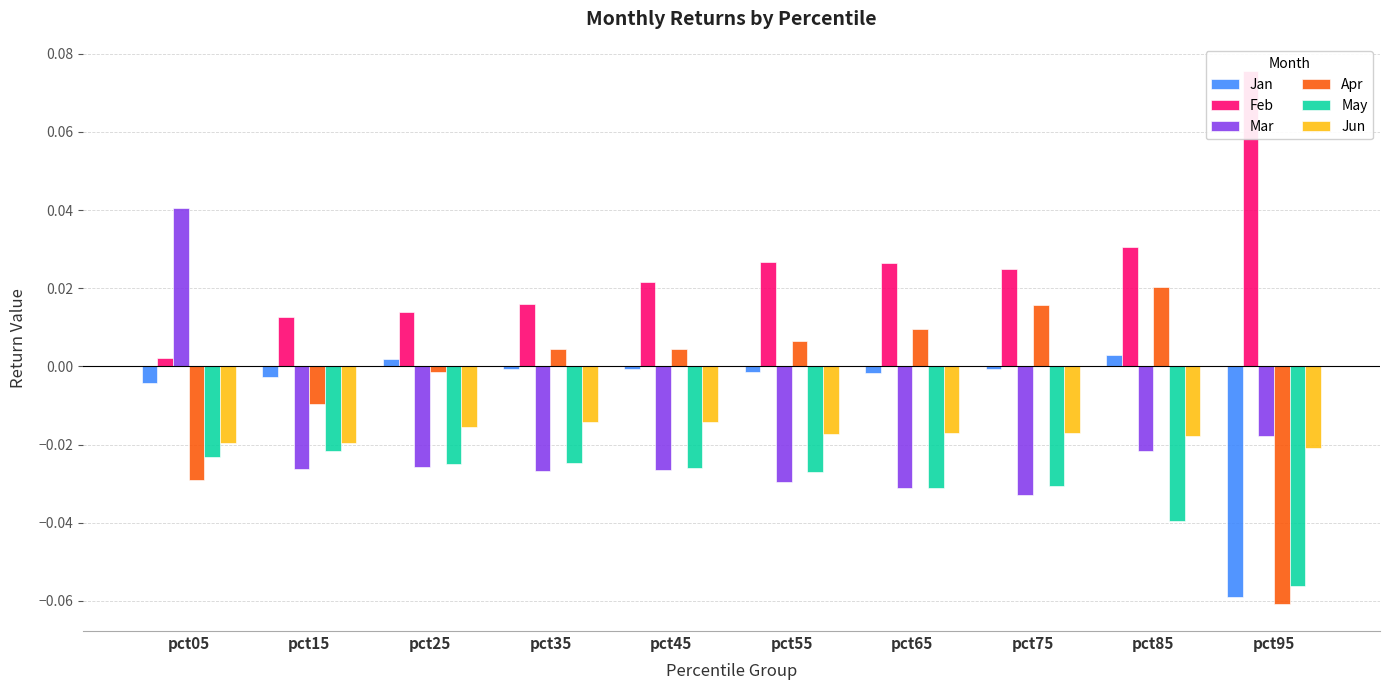

At which category does the chart reach its minimum across all series?

pct95